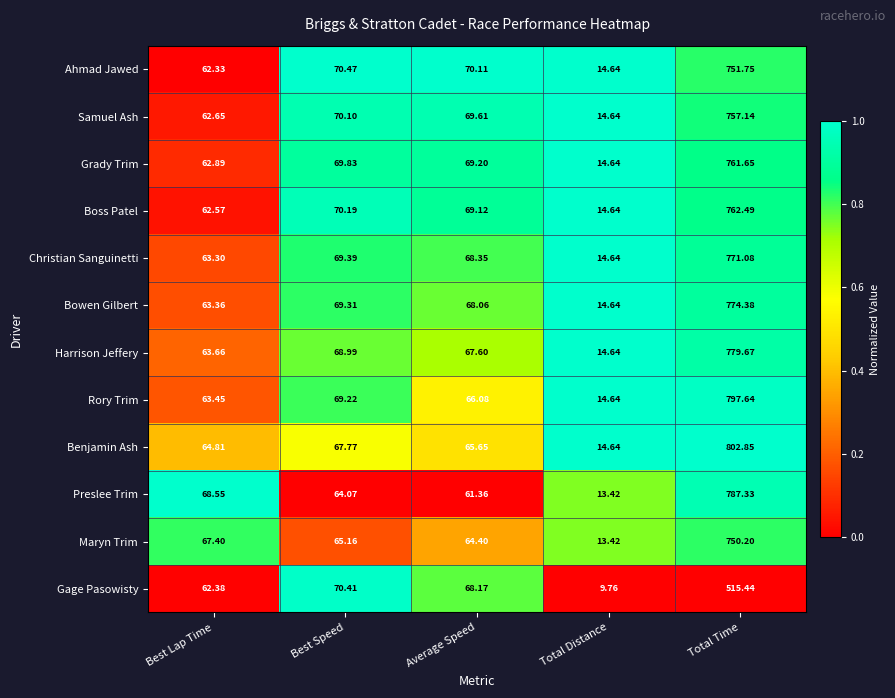

Which category has the highest value across all series?

Total Time